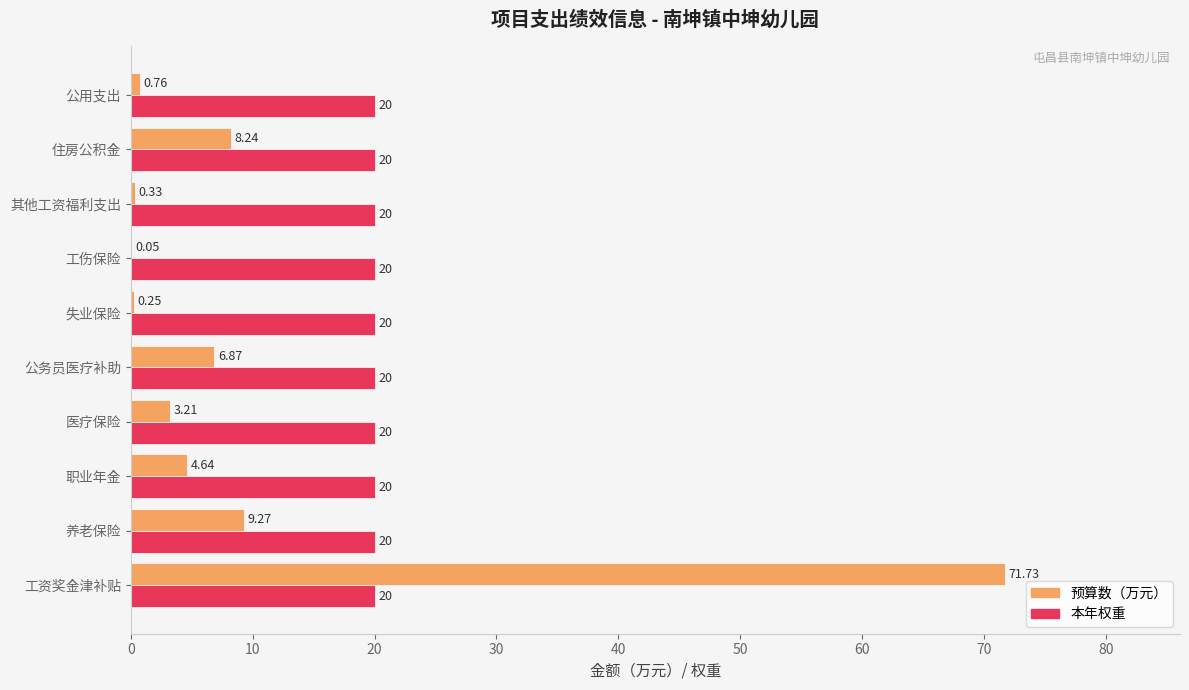

Is the value of 预算数（万元） at 公务员医疗补助 greater than the value of 本年权重 at 公务员医疗补助?

No